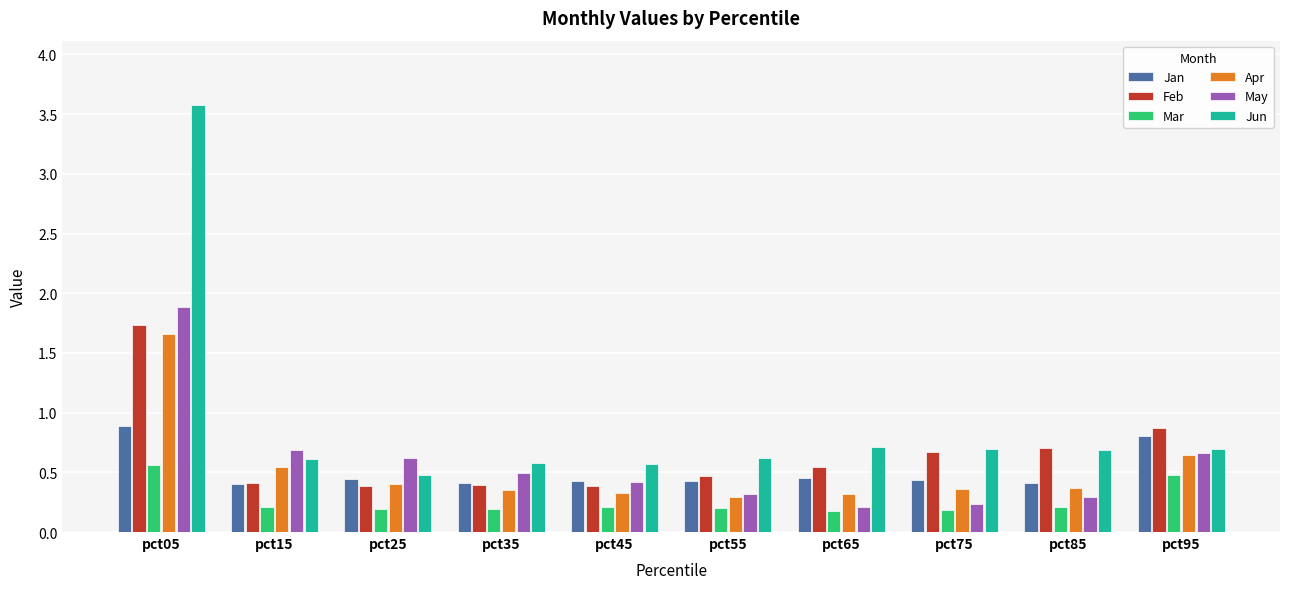

The value of Jun at pct25 is 0.5. True or false?

True